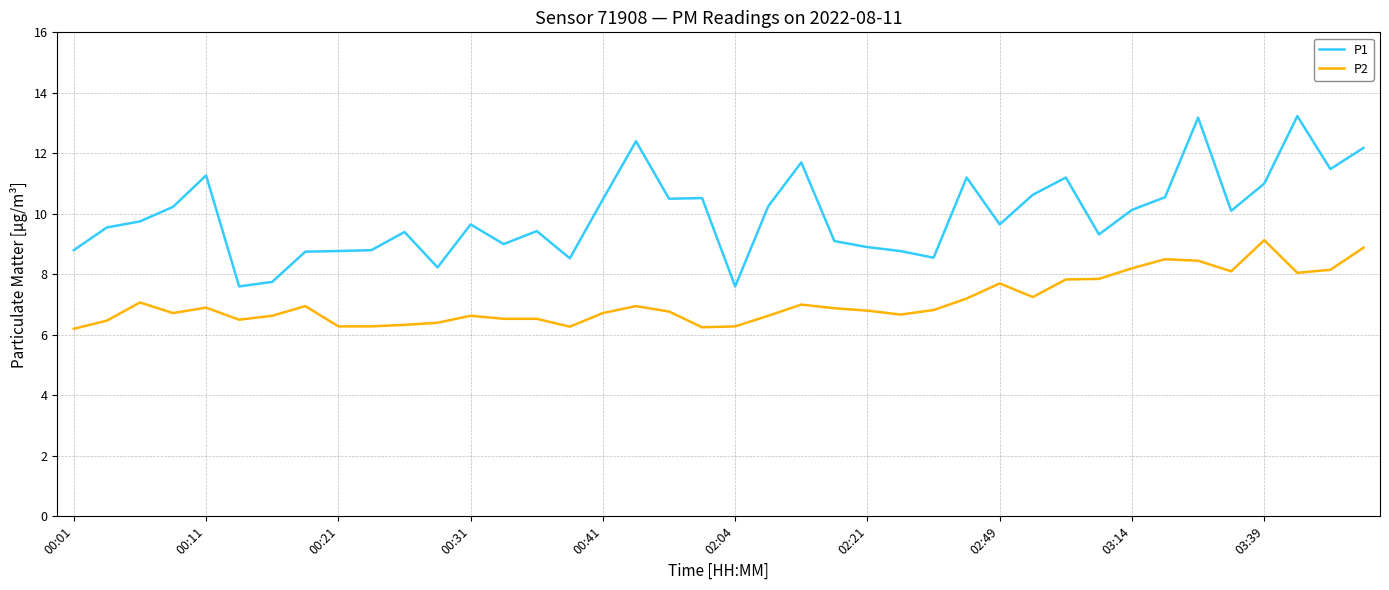

True or false: P1 and P2 intersect in this chart.

False